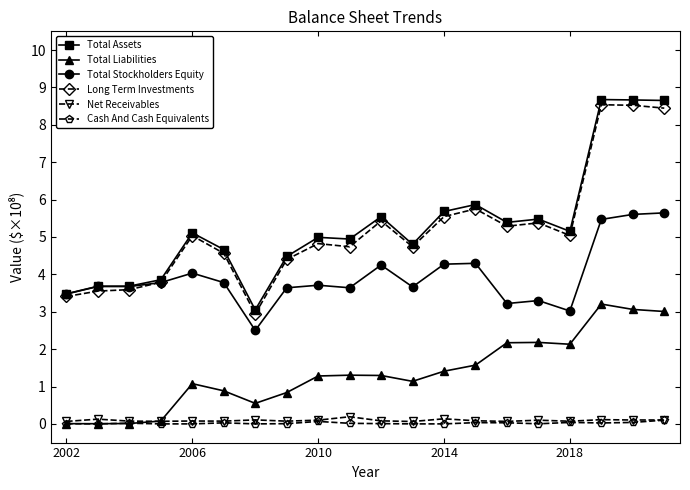

What is the minimum value for Long Term Investments?

2.9